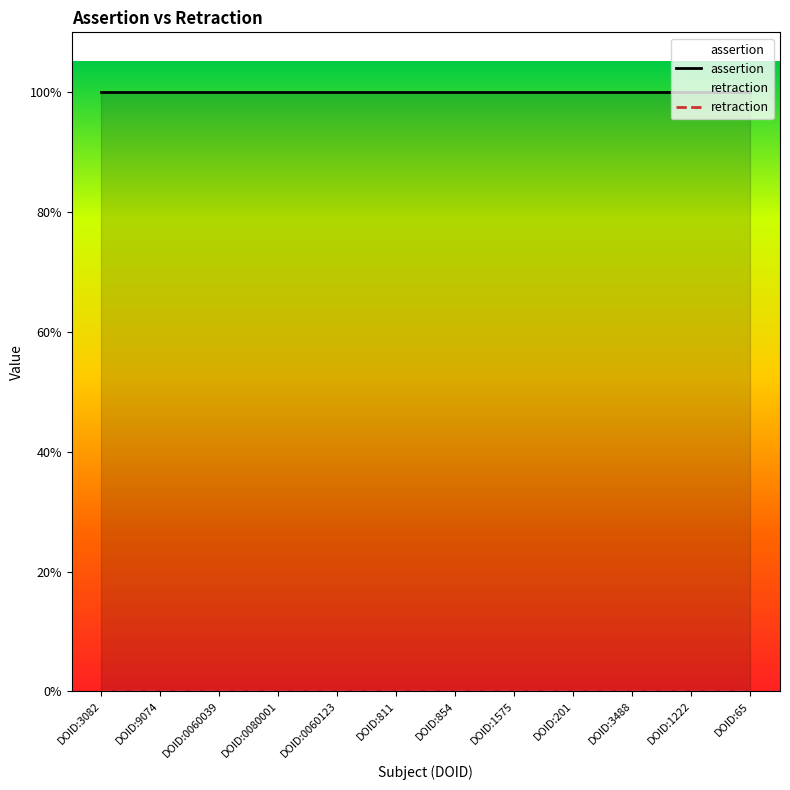

True or false: assertion and retraction intersect in this chart.

False